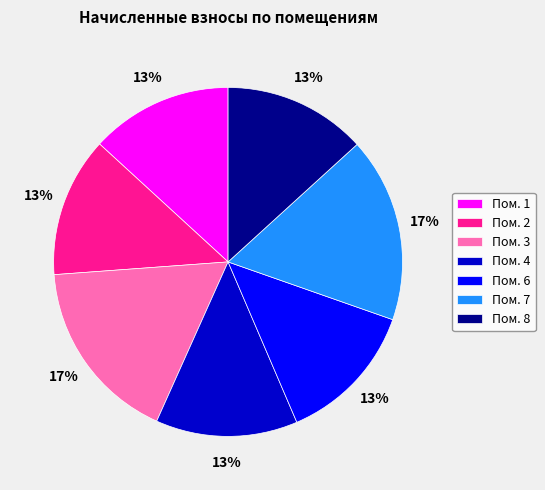

The Пом. 4 slice represents 26% of the pie. True or false?

False